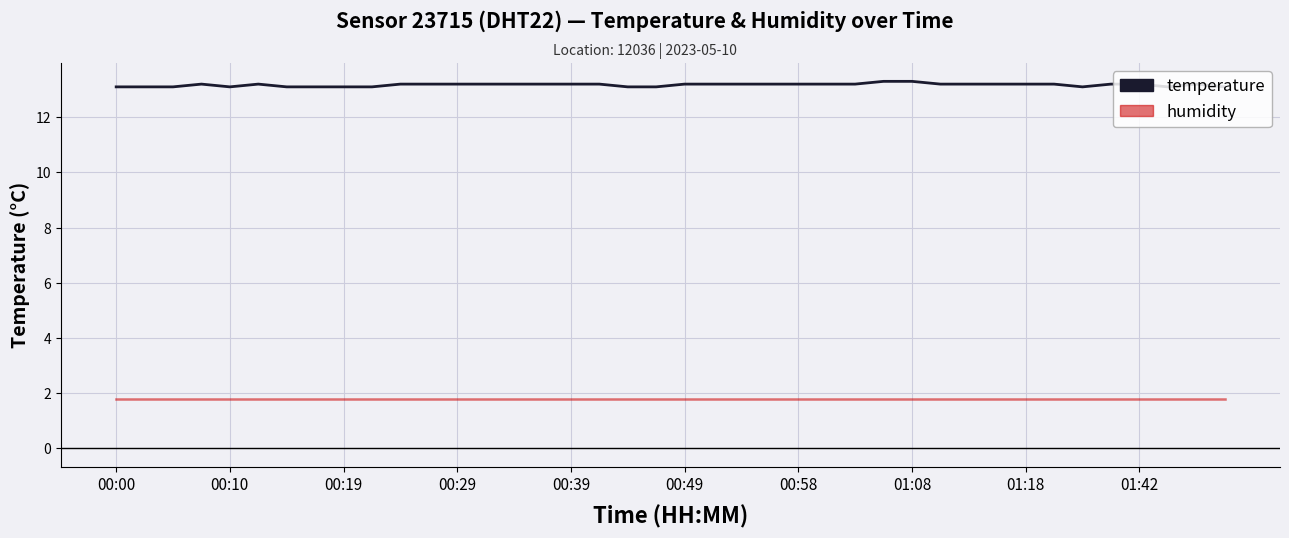

Which series has the largest range (max minus min)?

temperature